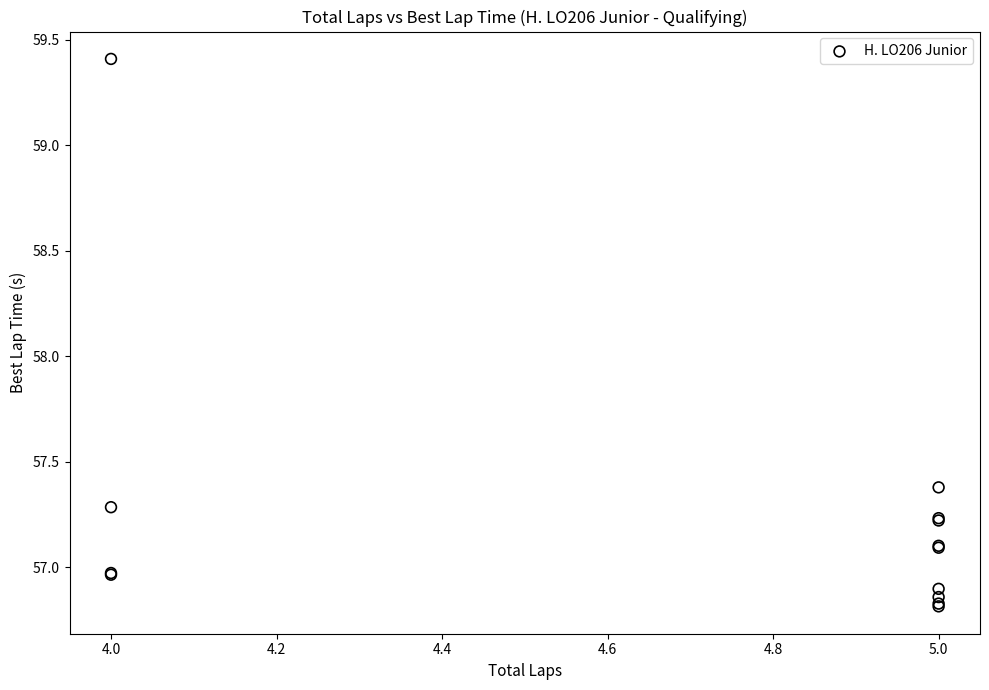

What Y value in the scatter plot is closest to 58?

57.4